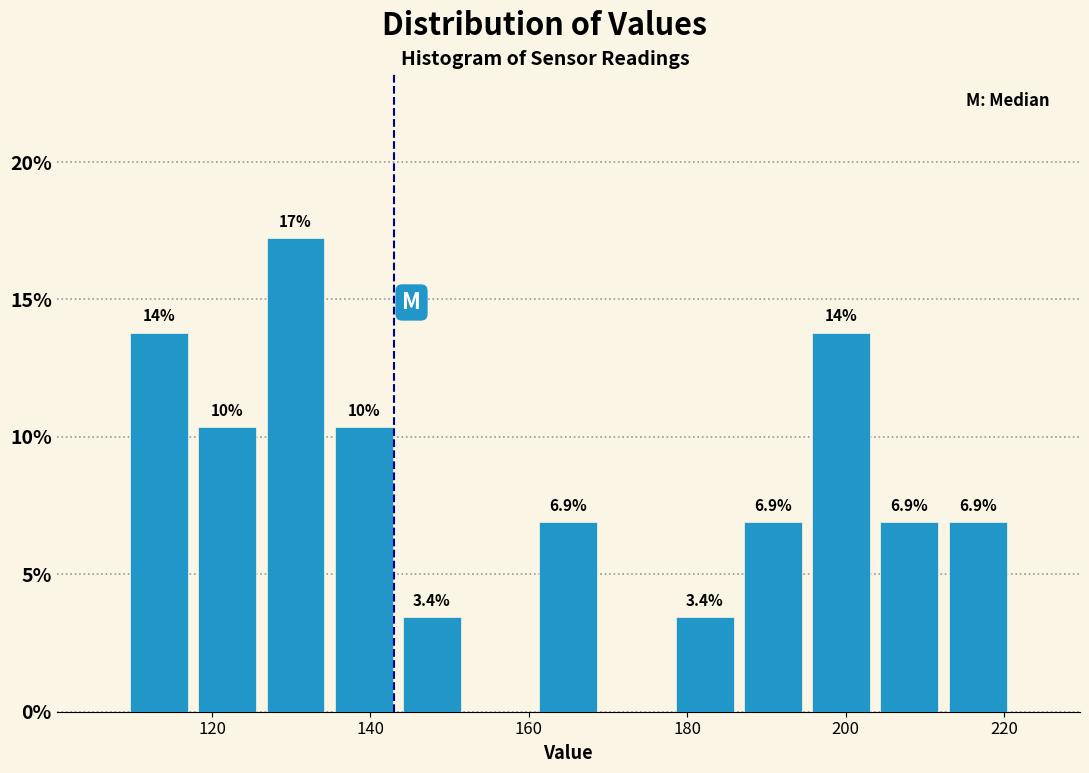

Over which range of the x-axis is the bar tallest?

126 to 134